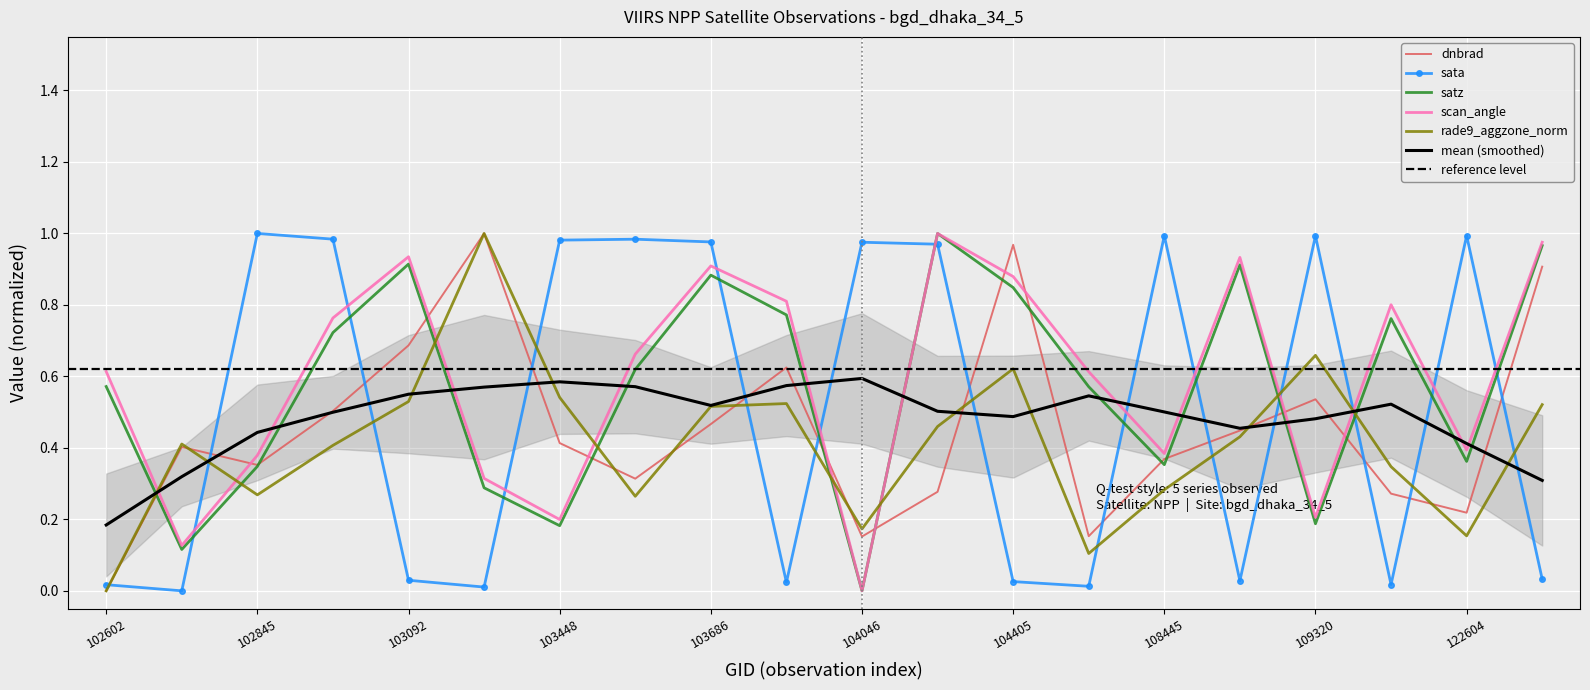

The value of rade9_aggzone_norm at 103092 is 0.9. True or false?

False